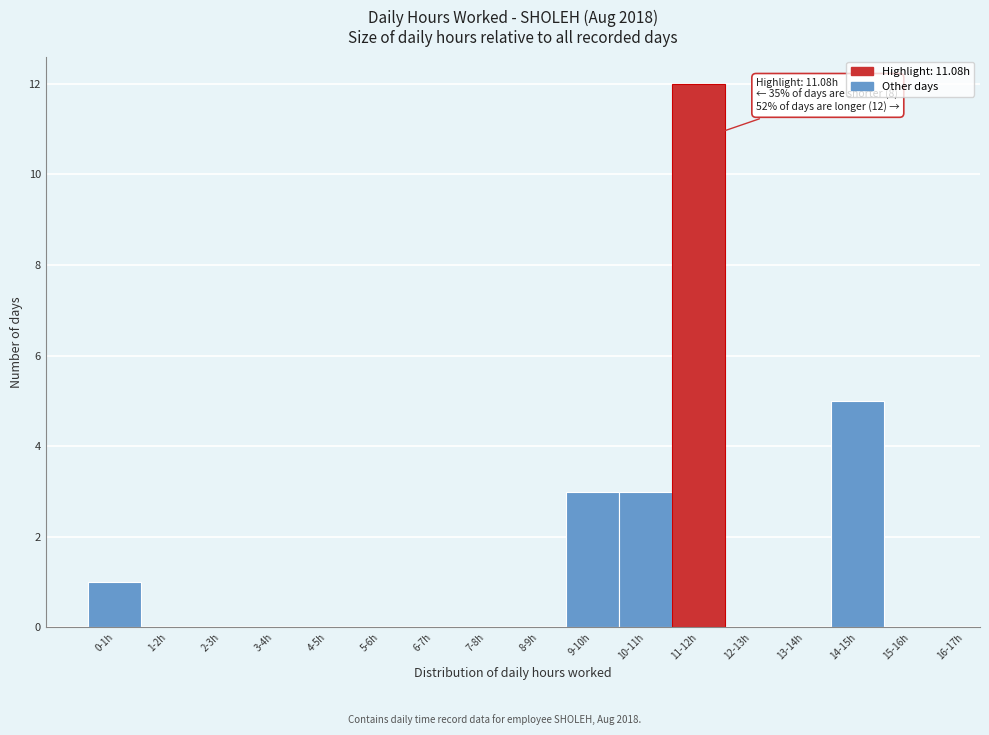

Reading left to right, what are all the values shown in this chart?

0-1h=1	1-2h=0	2-3h=0	3-4h=0	4-5h=0	5-6h=0	6-7h=0	7-8h=0	8-9h=0	9-10h=3	10-11h=3	11-12h=12	12-13h=0	13-14h=0	14-15h=5	15-16h=0